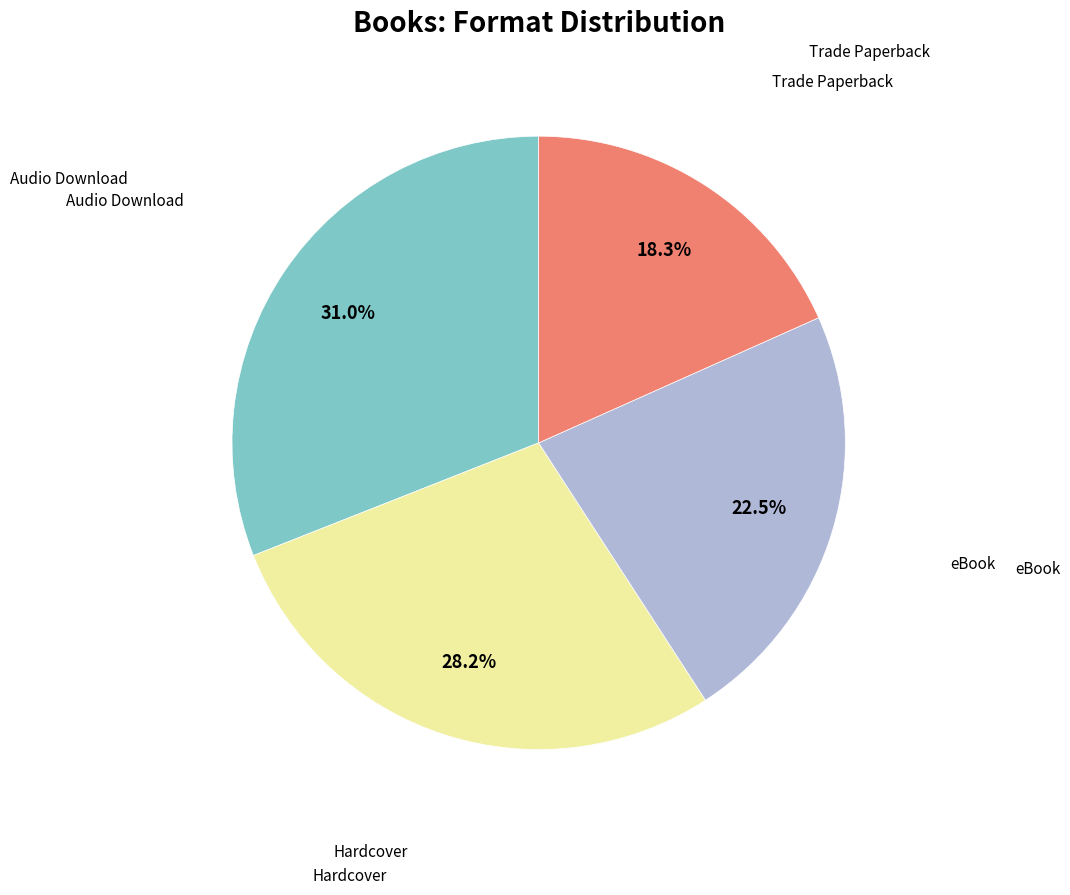

Is there any slice that represents more than half of the pie?

No